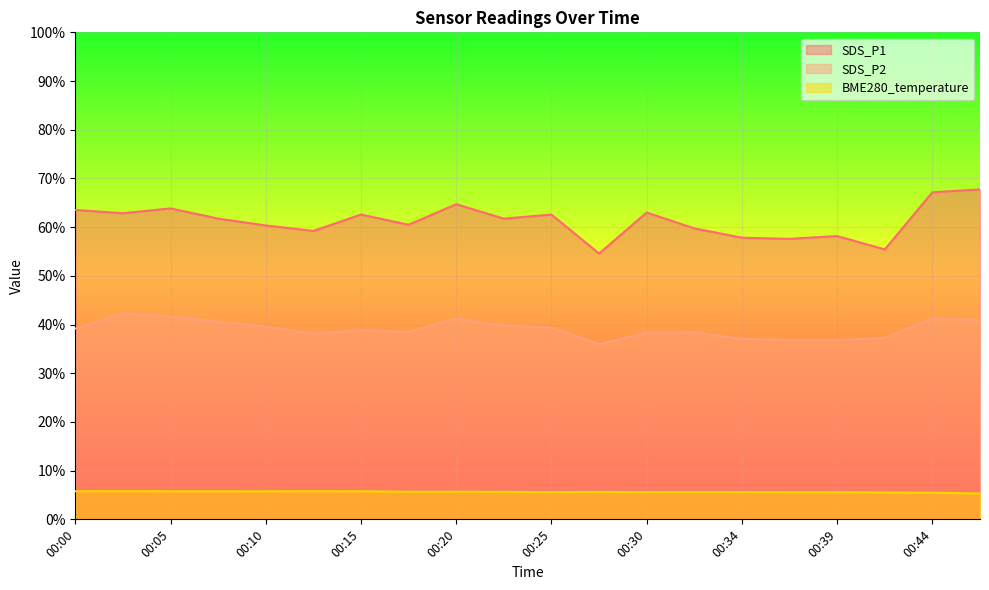

True or false: BME280_temperature and SDS_P2 cross at least once.

False